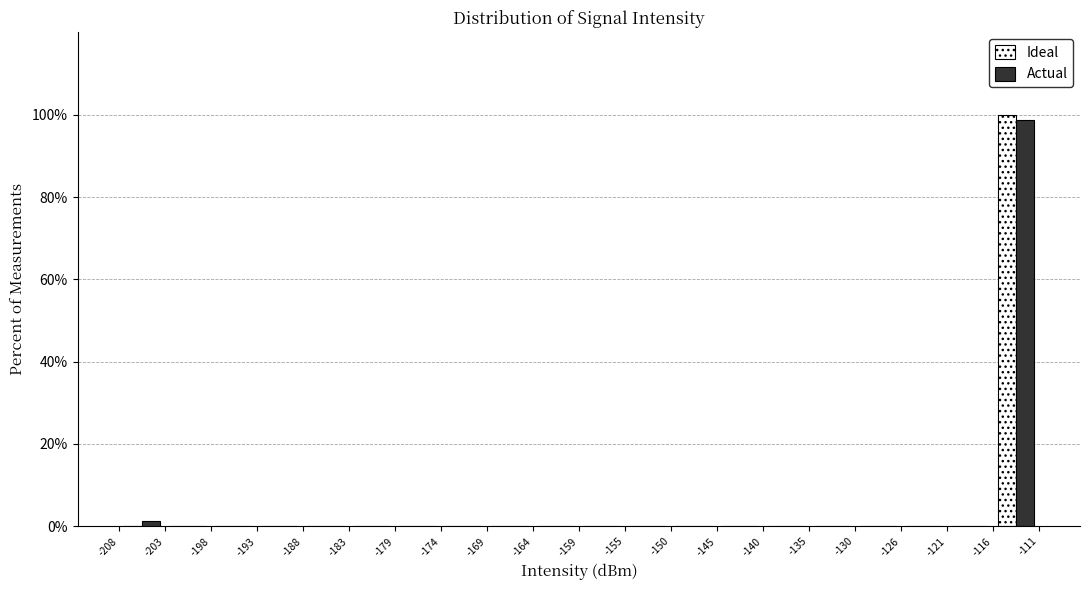

Reading left to right, transcribe this chart: for each range on the x-axis, give the height of each series' bar. The values are not printed on the chart, so give them approximately, as read against the axis.

-208 to -203: Ideal=0	Actual=under 2
-203 to -198: Ideal=0	Actual=0
-198 to -193: Ideal=0	Actual=0
-193 to -188: Ideal=0	Actual=0
-188 to -183: Ideal=0	Actual=0
-183 to -179: Ideal=0	Actual=0
-179 to -174: Ideal=0	Actual=0
-174 to -169: Ideal=0	Actual=0
-169 to -164: Ideal=0	Actual=0
-164 to -159: Ideal=0	Actual=0
-159 to -155: Ideal=0	Actual=0
-155 to -150: Ideal=under 2	Actual=0
-150 to -145: Ideal=under 2	Actual=0
-145 to -140: Ideal=under 2	Actual=0
-140 to -135: Ideal=under 2	Actual=0
-135 to -130: Ideal=under 2	Actual=0
-130 to -126: Ideal=under 2	Actual=0
-126 to -121: Ideal=under 2	Actual=0
-121 to -116: Ideal=under 2	Actual=0
-116 to -111: Ideal=100	Actual=98